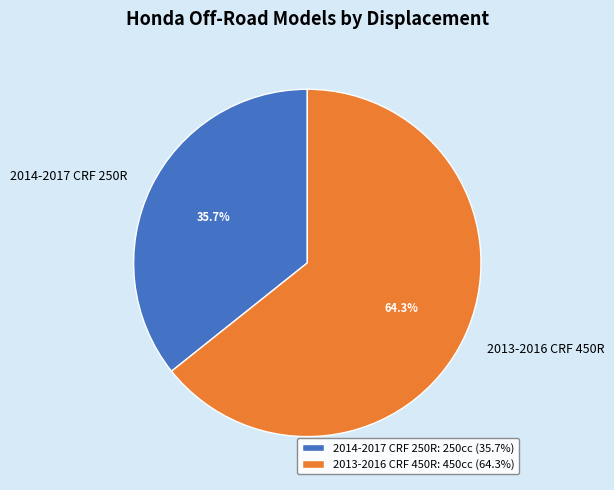

Does any single category account for the majority?

Yes